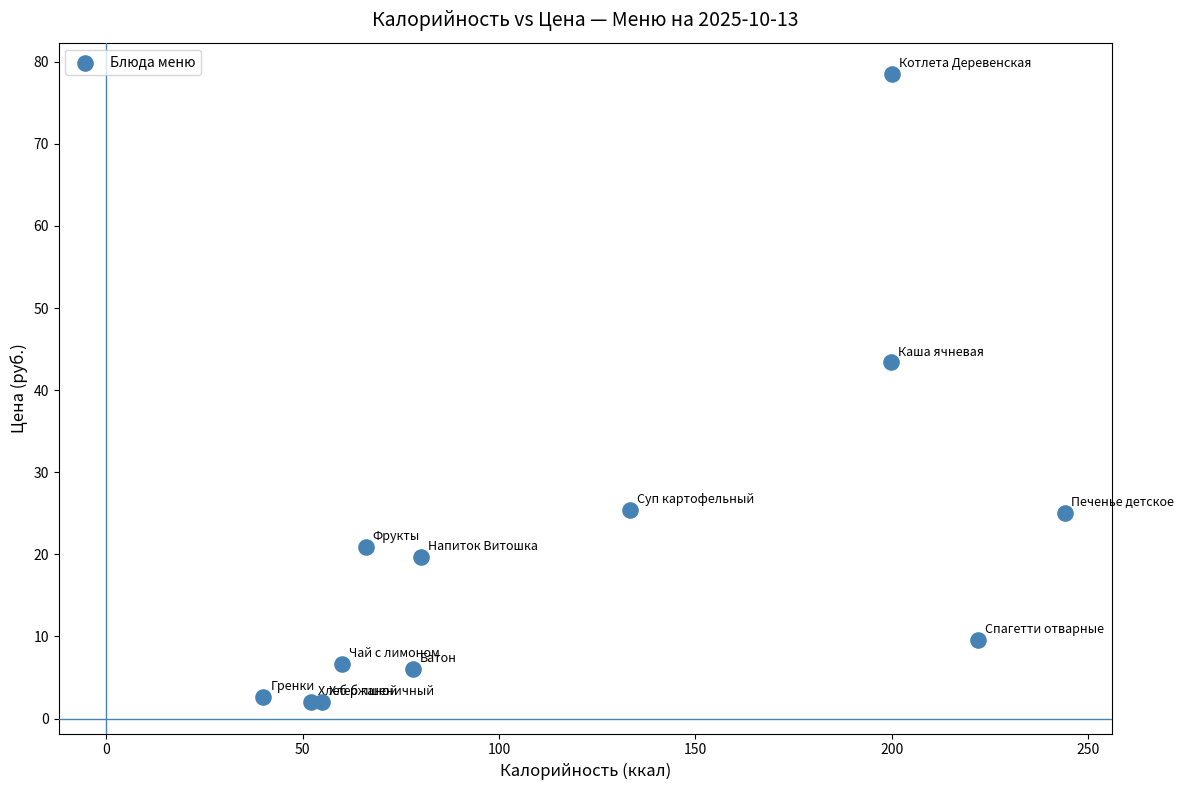

What Y value in the scatter plot is closest to 40?

43.4